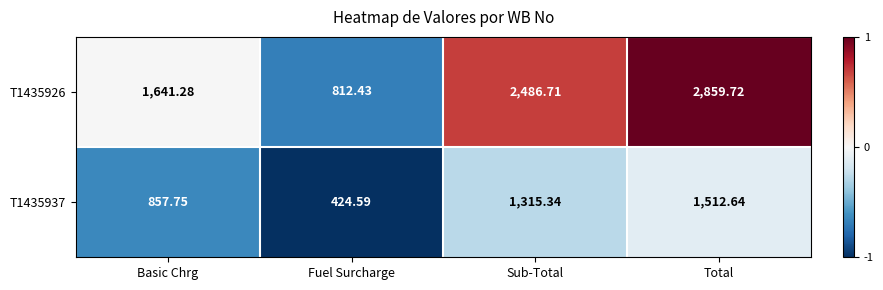

Where does the T1435937 series first go above 1315?

Sub-Total